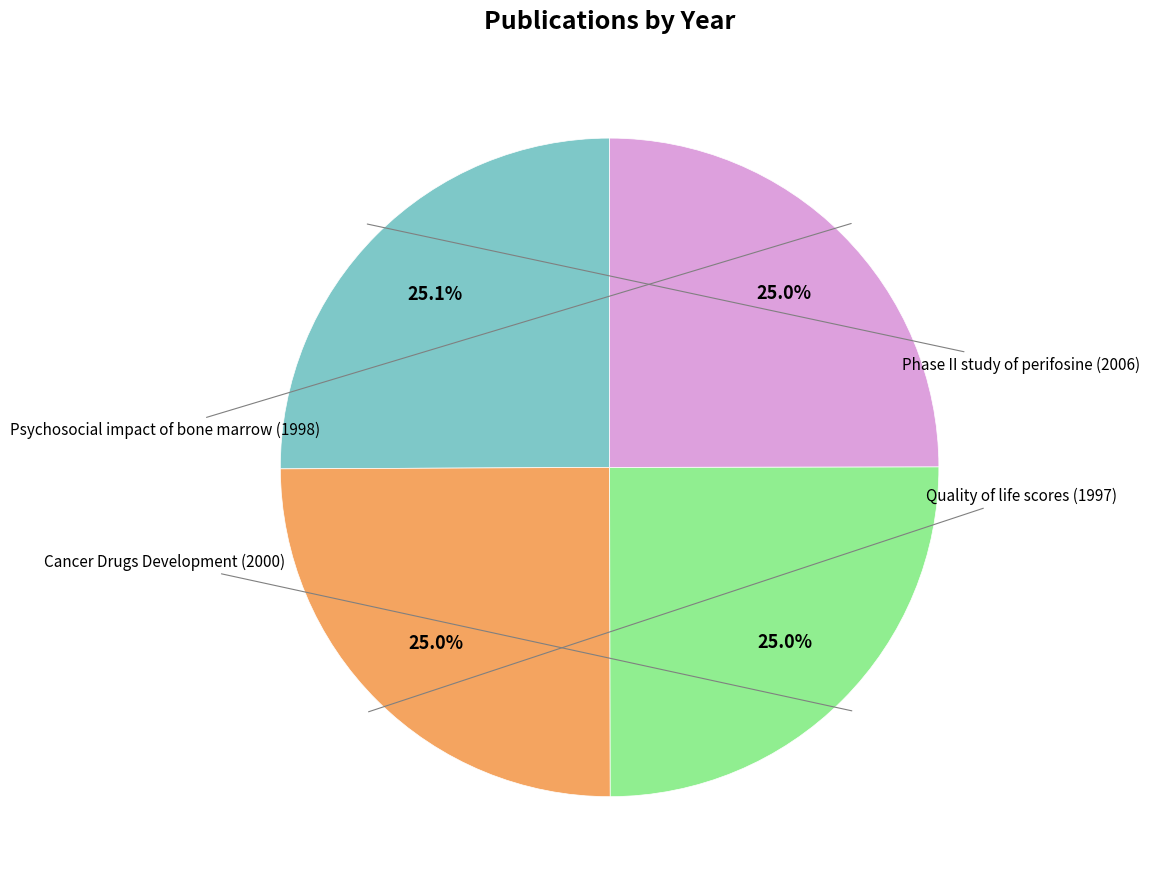

Is there a majority slice in this chart?

No